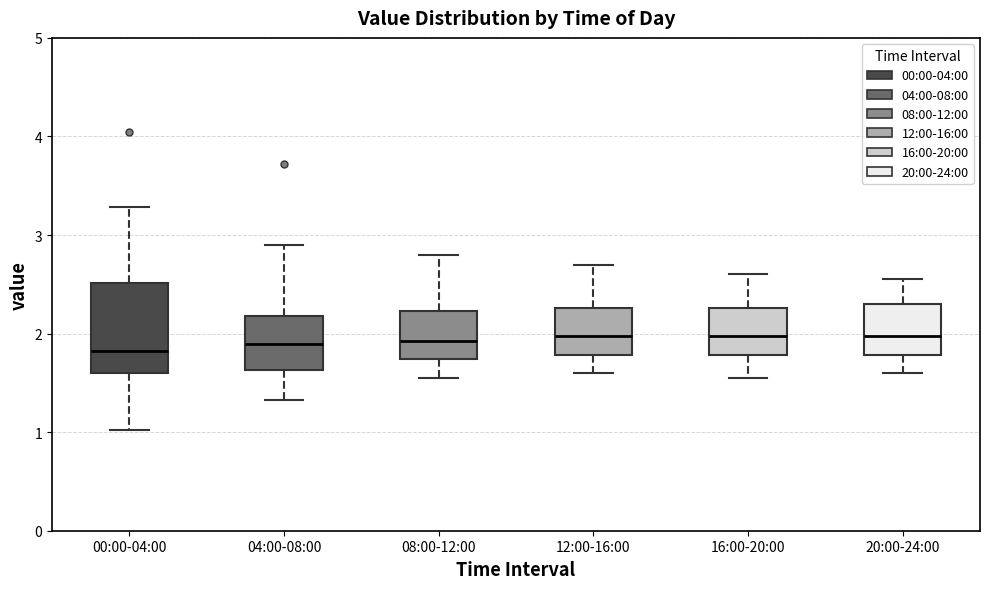

Which box is the tallest, from its lower edge to its upper edge?

00:00-04:00